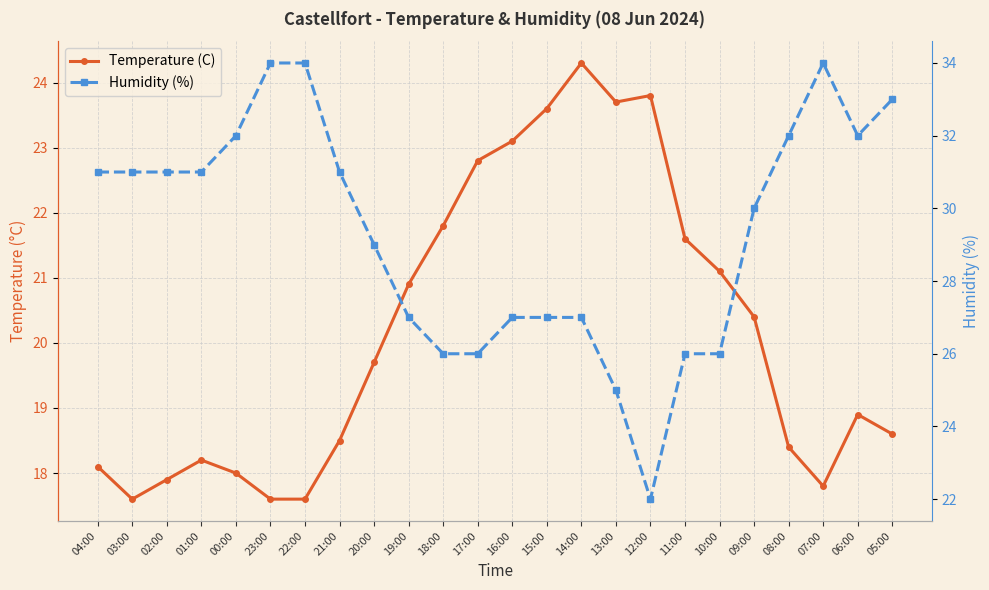

How many intersections are there between Humidity (%) and Temperature (C)?

2